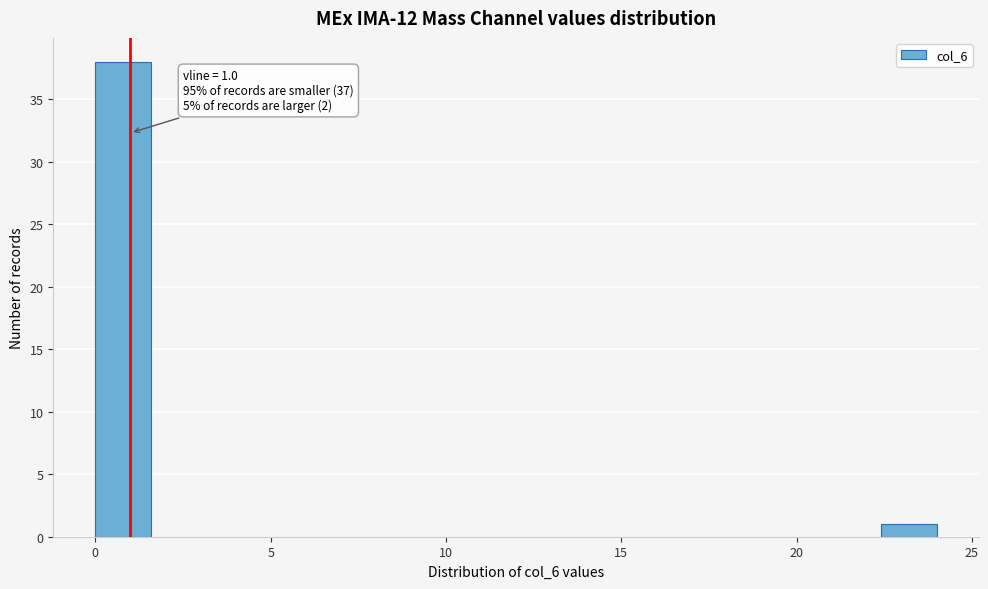

Read against the x-axis, roughly where is the centre of the tallest bar?

1.0